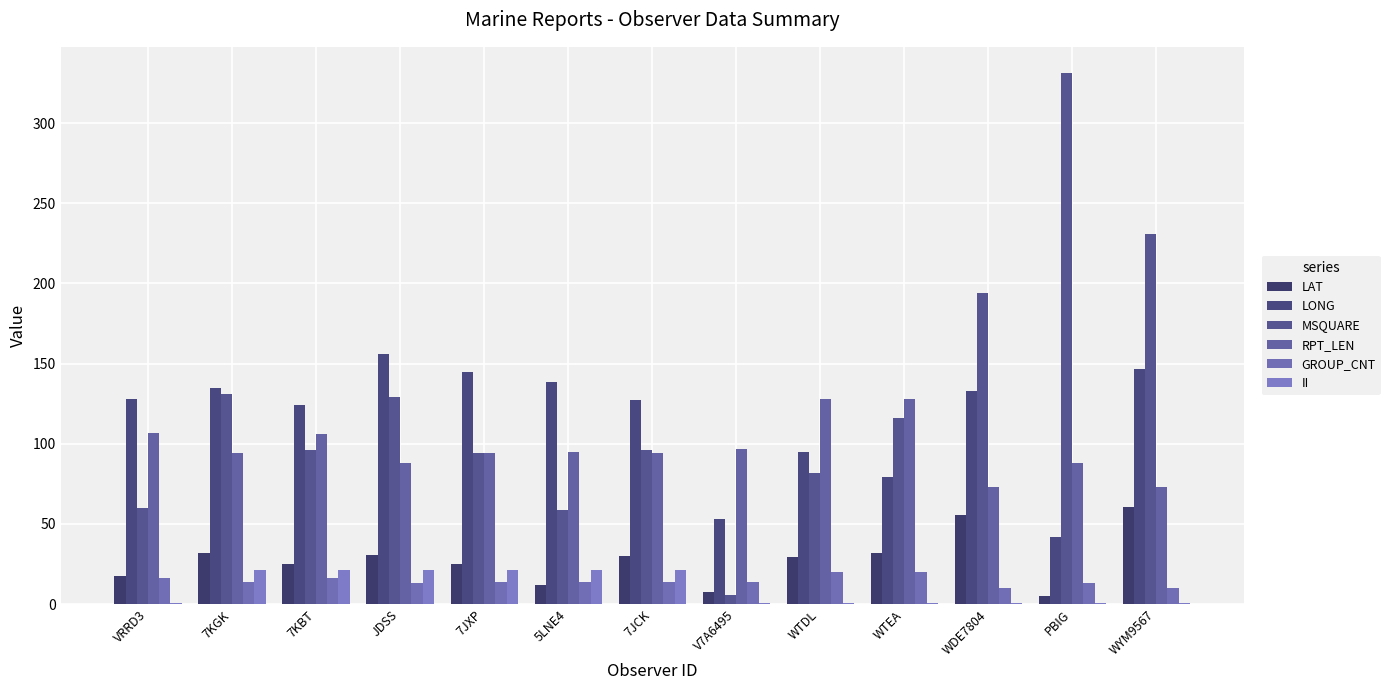

What position from the left is JDSS?

4